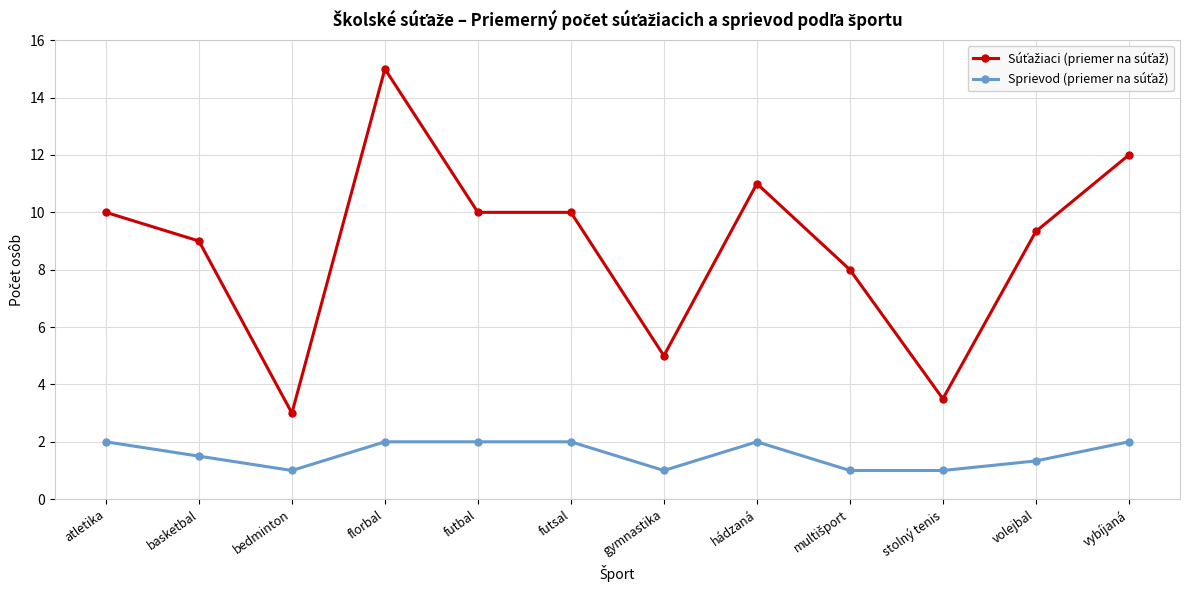

Does the chart display data point markers on the line(s)?

Yes